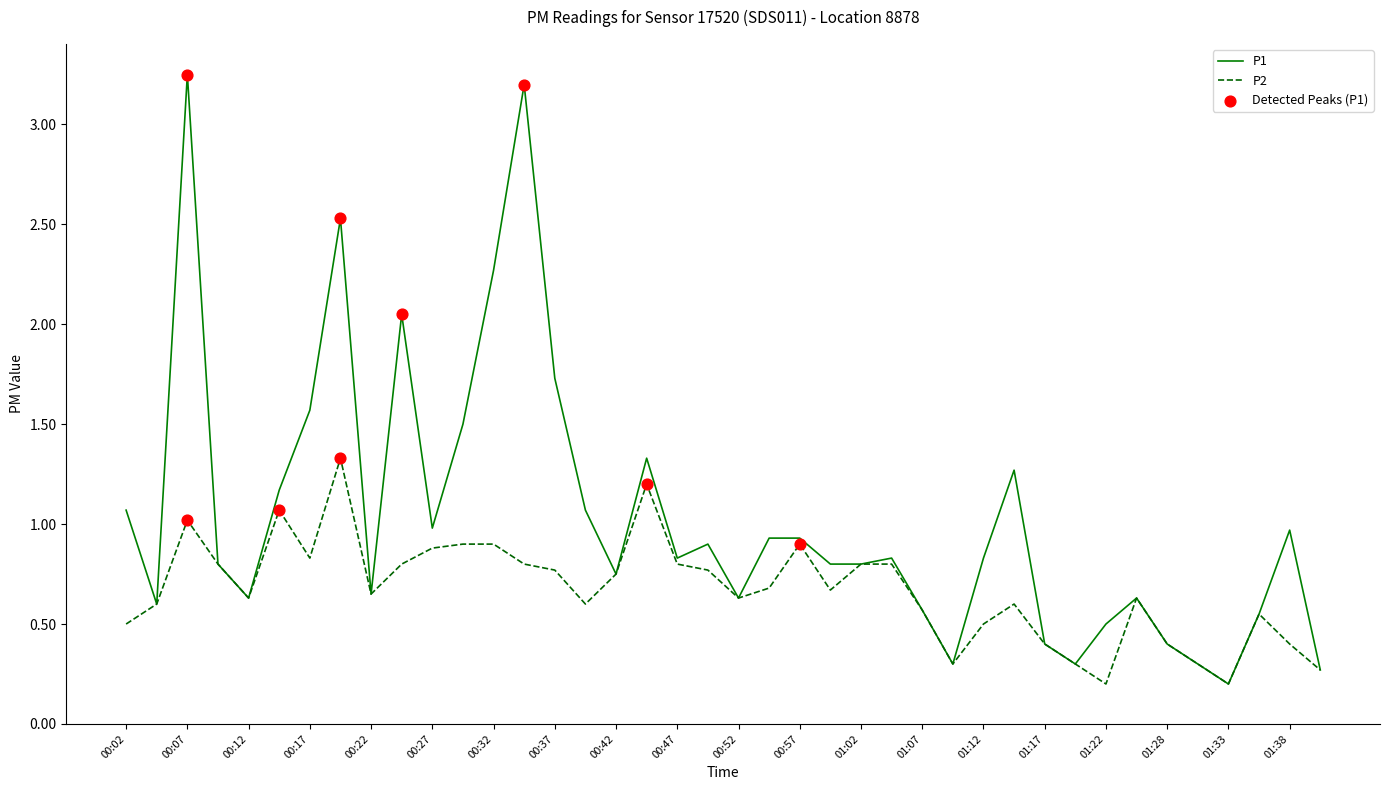

At how many categories does at least one series exceed 2?

5